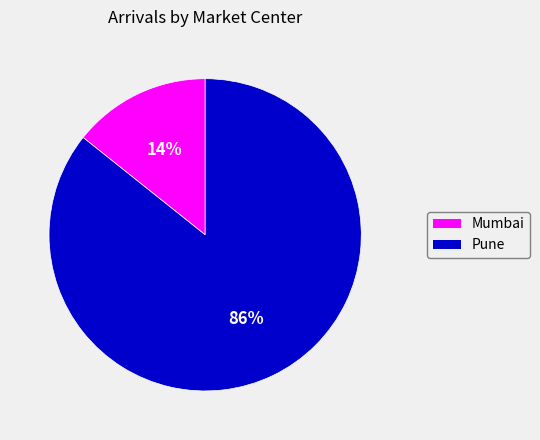

How many segments does this pie chart have?

2